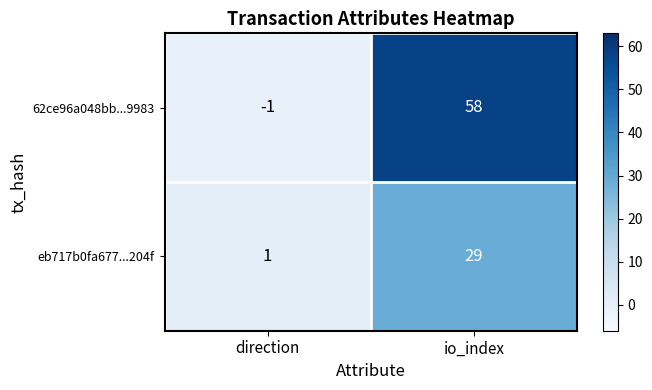

What value does the eb717b0fa677...204f series have at io_index, to the nearest 10?

30